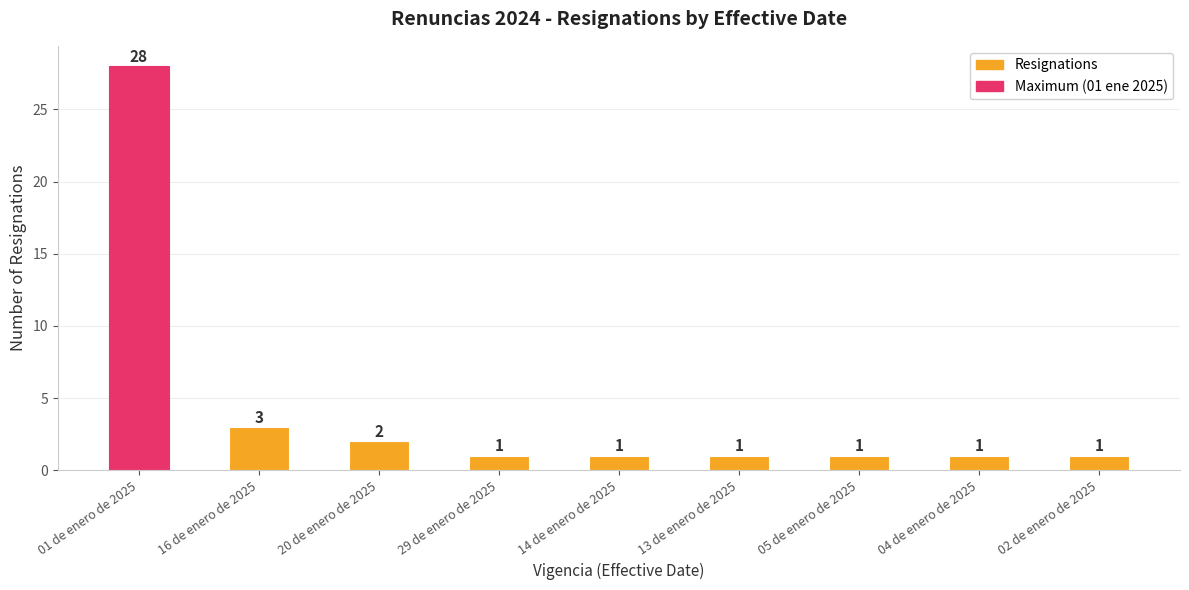

Which label corresponds to the largest value in the chart?

01 de enero de 2025